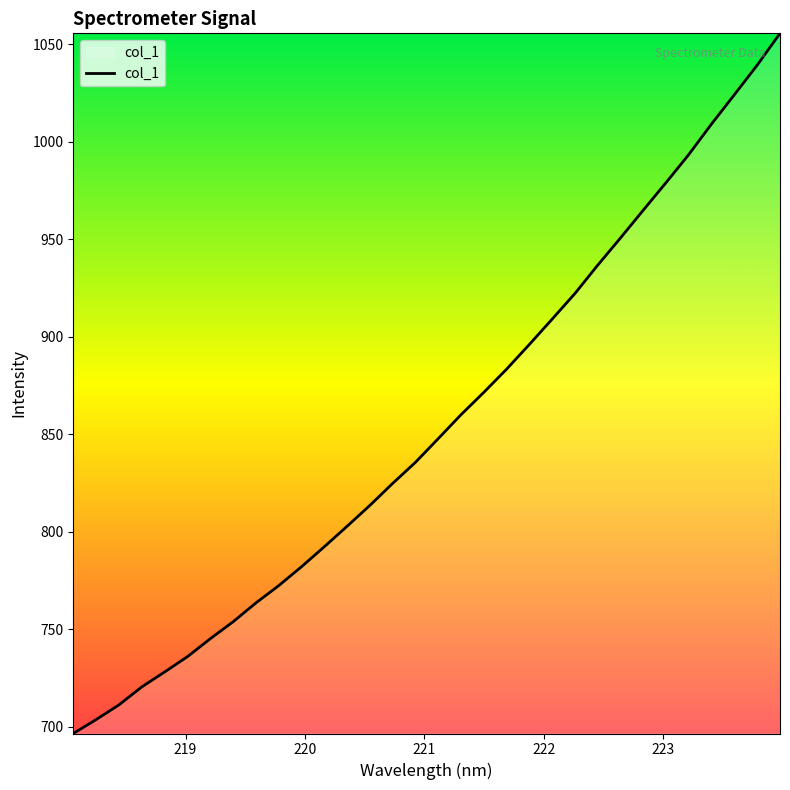

What is the minimum value shown in the chart?

696.6